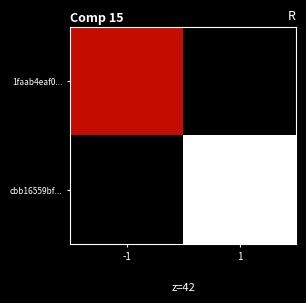

Which has a higher value, 1 or -1?

-1